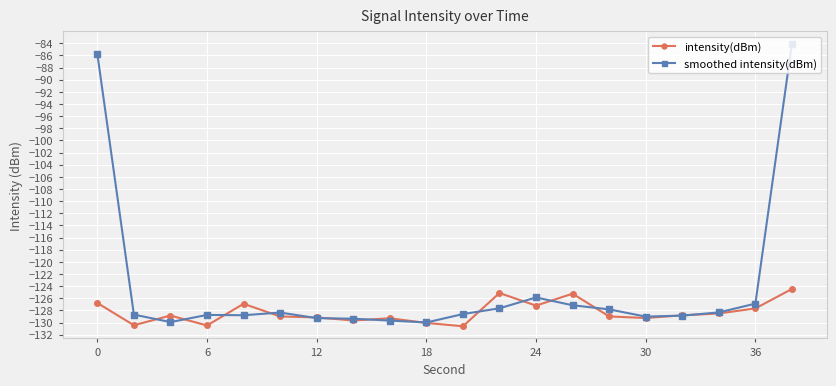

Which series has the largest range (max minus min)?

smoothed intensity(dBm)